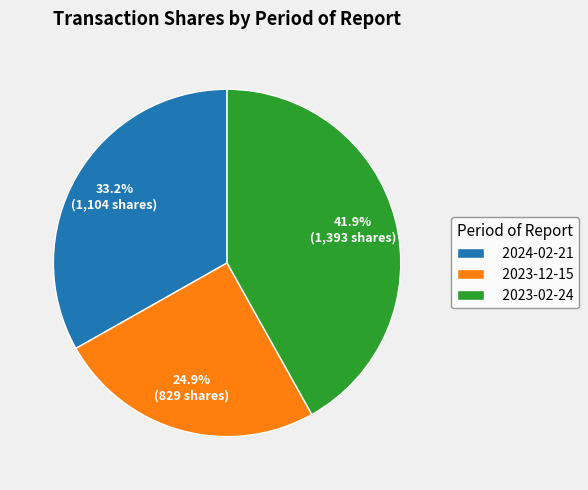

Is it true that 2024-02-21 is 33% of the pie?

True